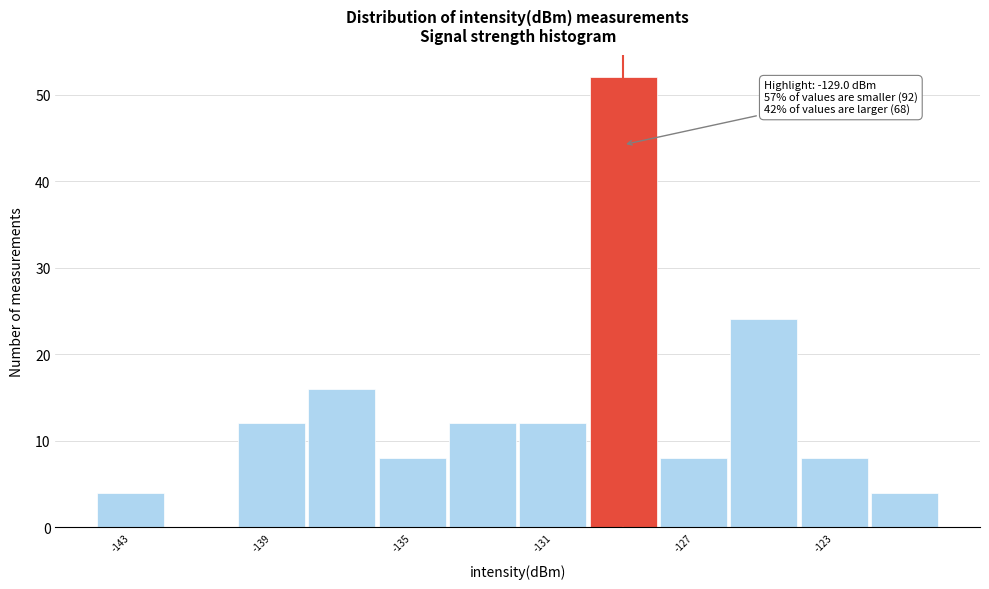

Which range on the x-axis has the tallest bar?

-130 to -128